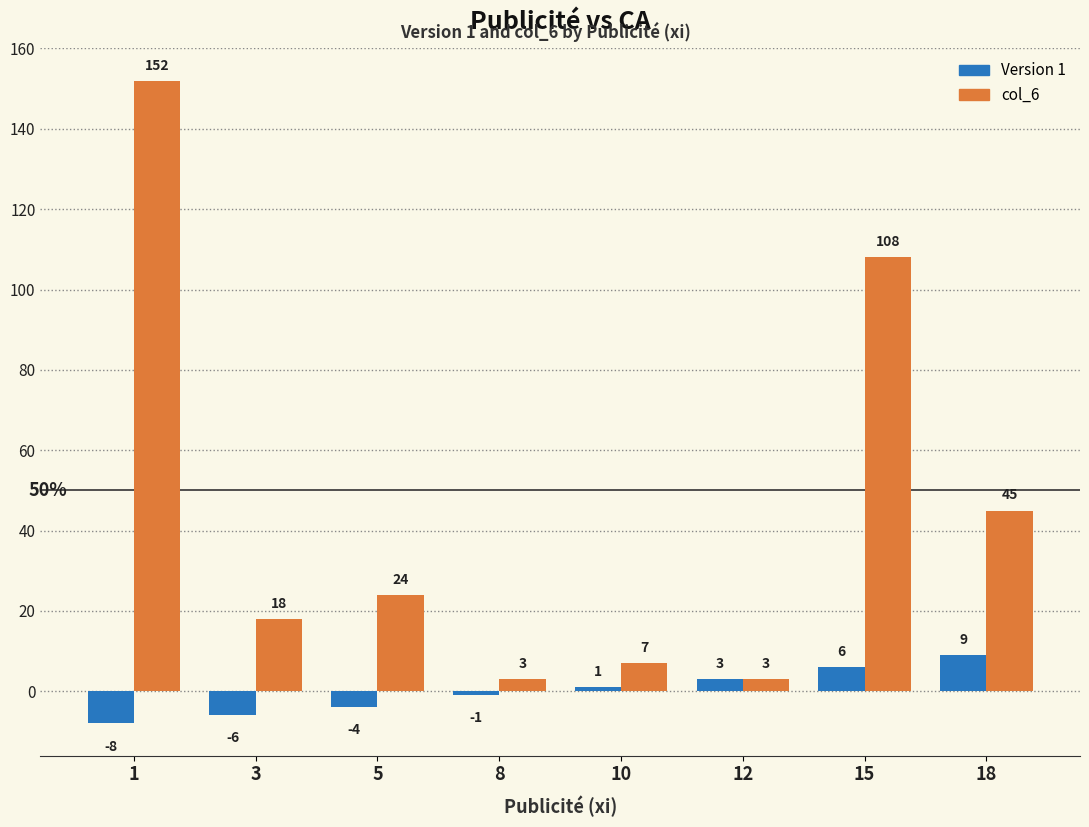

What is the average value of the col_6 series?

45